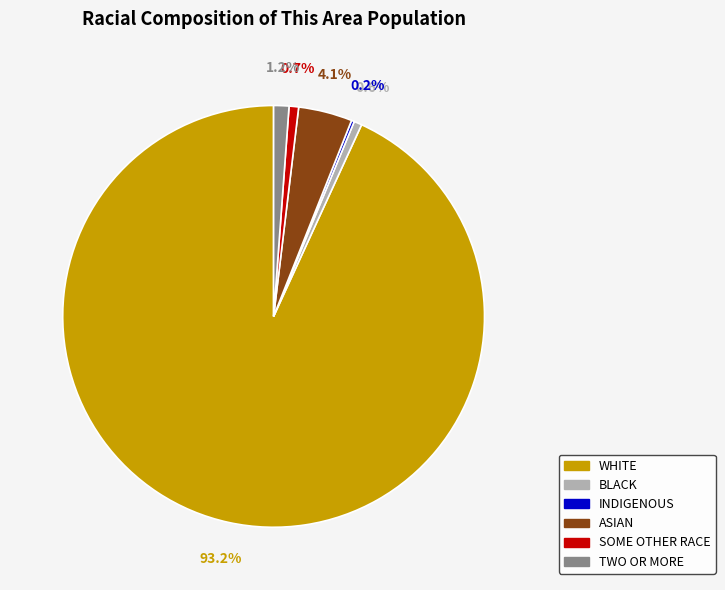

Is there a majority slice in this chart?

Yes